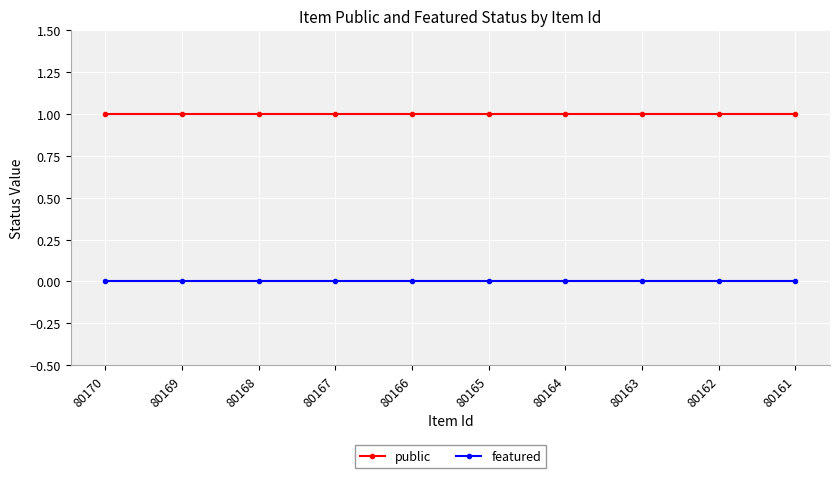

Which series has the largest total across all categories?

public